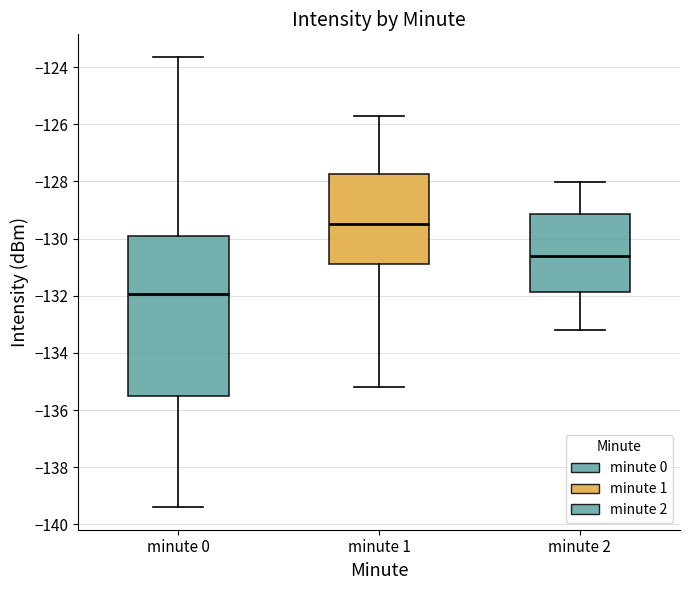

Which box's median line is the lowest?

minute 0